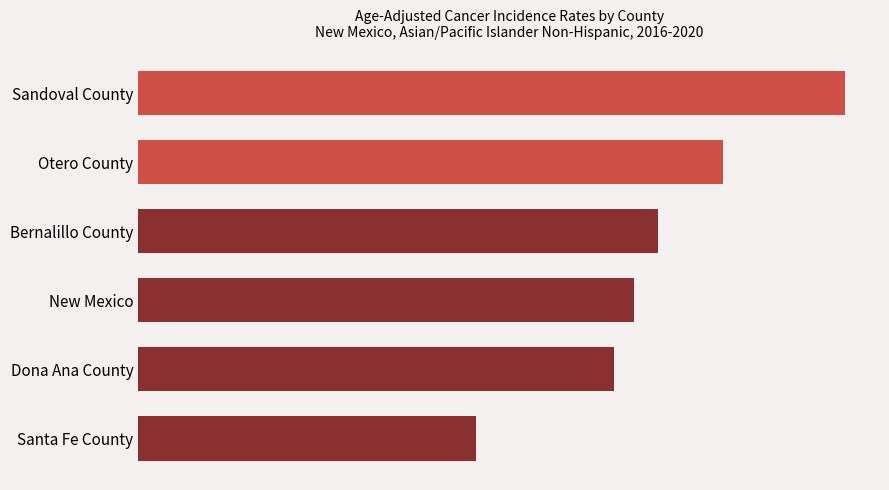

Rank the categories by value from highest to lowest.

Sandoval County, Otero County, Bernalillo County, New Mexico, Dona Ana County, Santa Fe County